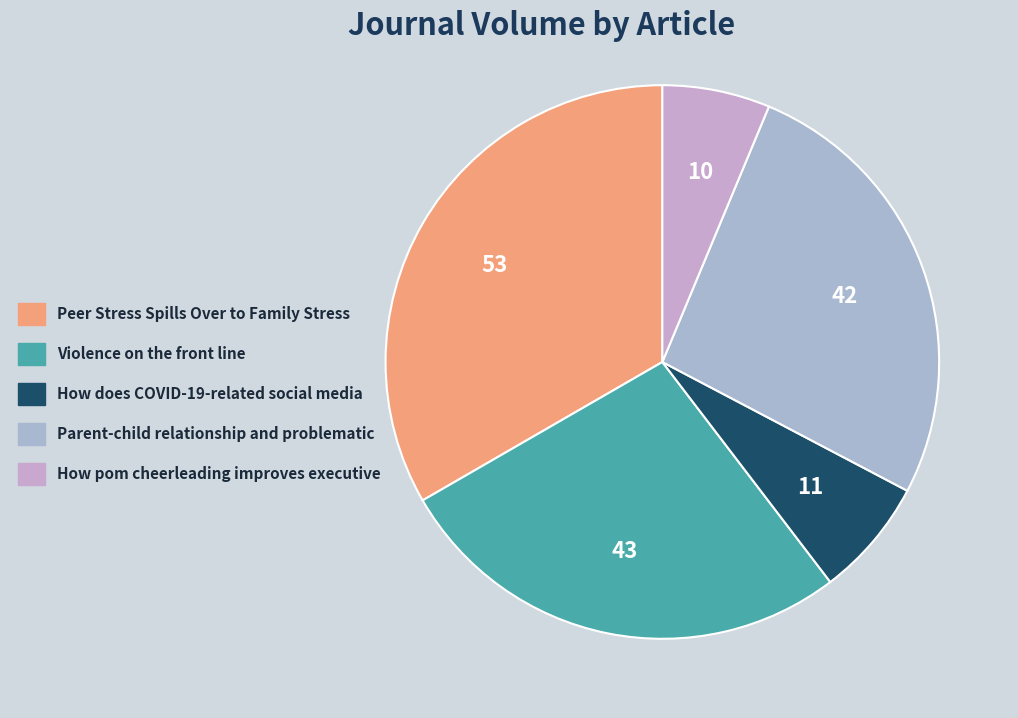

The How does COVID-19-related social media slice represents 7% of the pie. True or false?

True